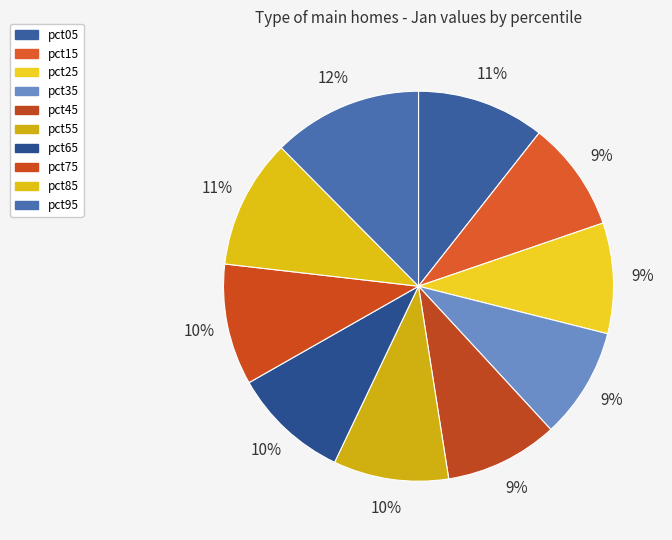

How many slices are in this pie chart?

10